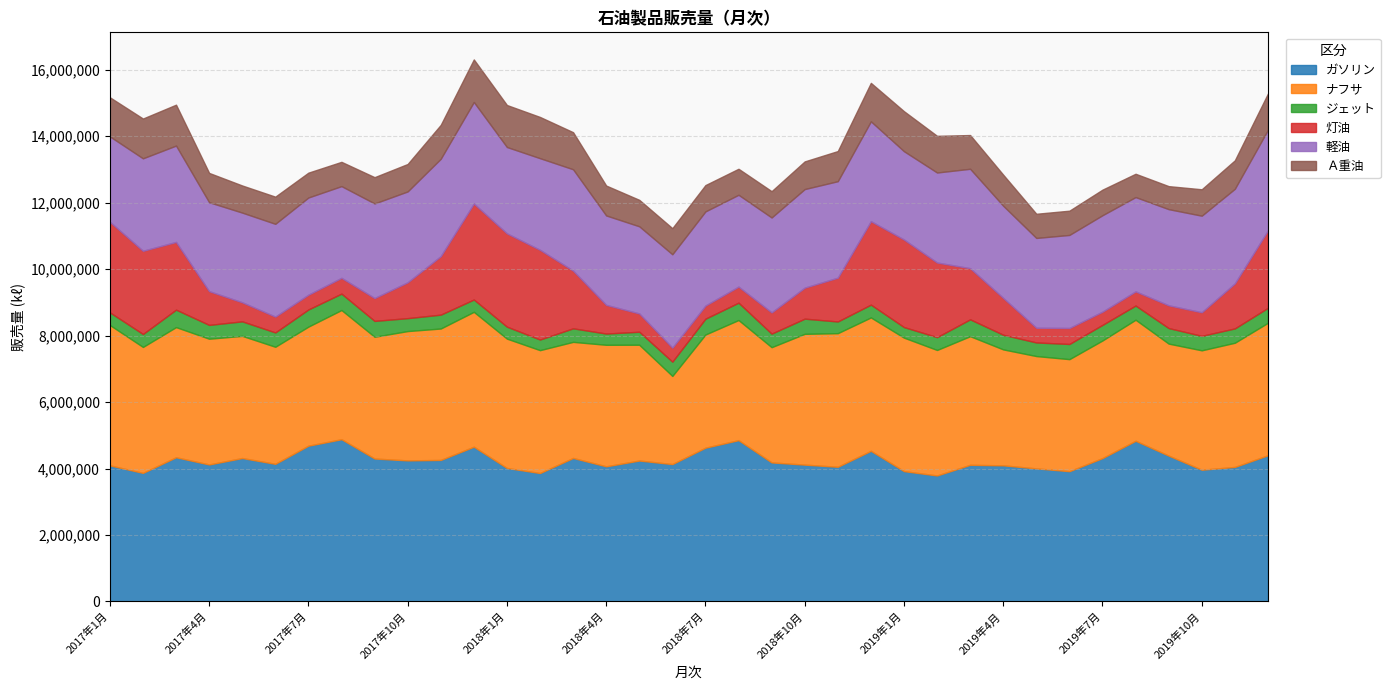

Reading left to right, list all the values displayed in this chart.

ガソリン: 4094085	3868285	4338363	4121942	4314768	4140694	4686836	4880983	4300064	4244337	4257495	4656076	4015305	3864229	4317105	4065862	4239816	4133094	4626408	4853297	4183368	4116697	4052081	4531857	3920964	3790393	4111069	4095181	4003623	3918996	4313845	4834302	4387232	3963291	4047305	4398596
ナフサ: 4223019	3789386	3916013	3783386	3676272	3522144	3582379	3887246	3663814	3890887	3954703	4058366	3892529	3696723	3493389	3656249	3484268	2651568	3405013	3614318	3466925	3935244	4020015	4013275	4016603	3776159	3870146	3488425	3379537	3371549	3538474	3642156	3370611	3592745	3736572	3986011
ジェット: 381100	389227	525437	415655	436785	431048	516204	493766	477329	389102	417260	370385	360112	319407	407615	338320	391450	430493	476509	522176	407663	457139	351586	385687	317837	386397	507130	440672	409717	456382	469813	427232	467565	435094	431398	449550
灯油: 2725986	2503911	2037605	1015402	573480	476520	444491	475293	687126	1078374	1760495	2887701	2807021	2699335	1736330	863534	549712	421373	395209	483211	639606	932756	1318145	2511390	2634801	2244877	1539049	1108024	442772	481573	396351	426220	684773	710459	1354699	2331095
軽油: 2568111	2782066	2898904	2675985	2698202	2791789	2924283	2759145	2847076	2734034	2929062	3055381	2598390	2757558	3049380	2690306	2622313	2809530	2832463	2763174	2855324	2966076	2902946	3004057	2657628	2708355	2991032	2773142	2701629	2799281	2902551	2837206	2893286	2905495	2846158	3025747
Ａ重油: 1177314	1197522	1230691	881651	816233	817507	747787	730573	790714	825894	1020293	1280642	1263757	1240707	1115591	899553	796473	784888	792475	782471	791702	832608	906958	1156992	1203363	1103762	1015319	934530	727555	729682	769667	701281	692910	794741	856084	1091852